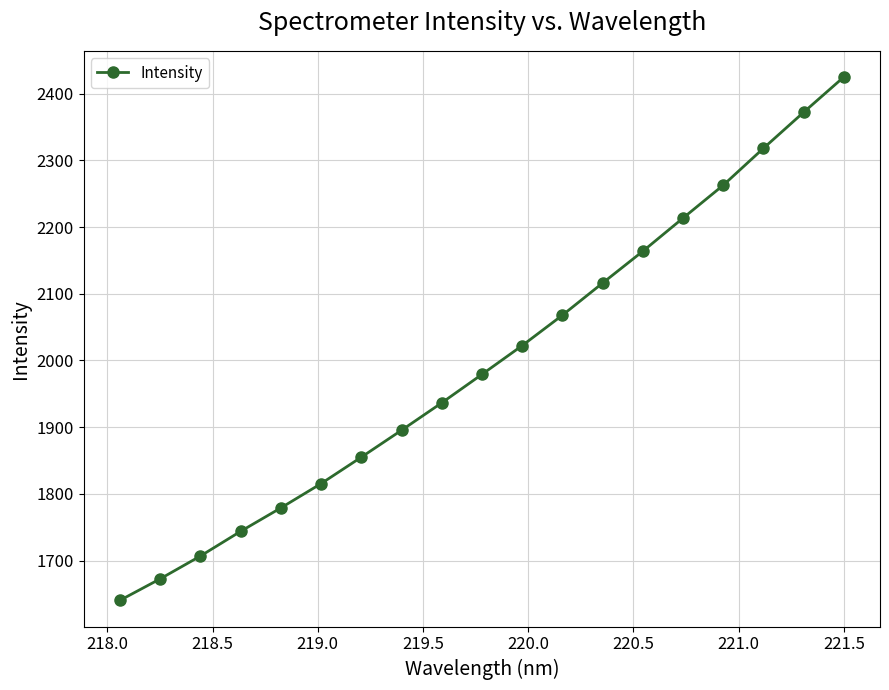

What is the greatest value displayed?

2425.0